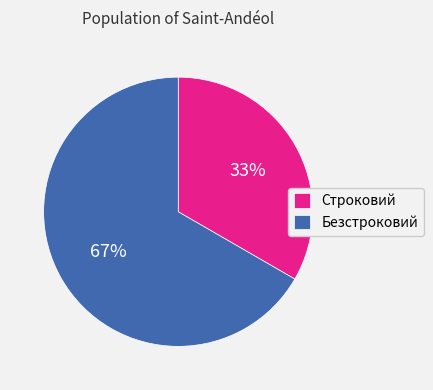

Combined, do Строковий and Безстроковий account for over 50%?

Yes